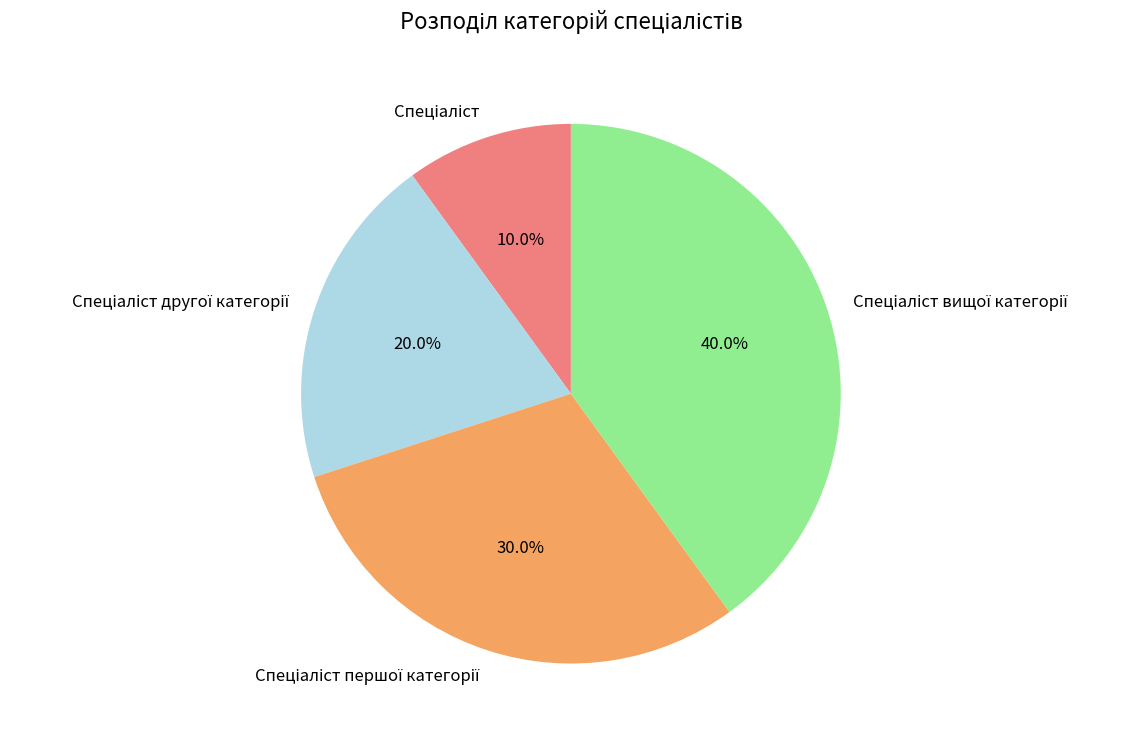

Is there any slice that represents more than half of the pie?

No